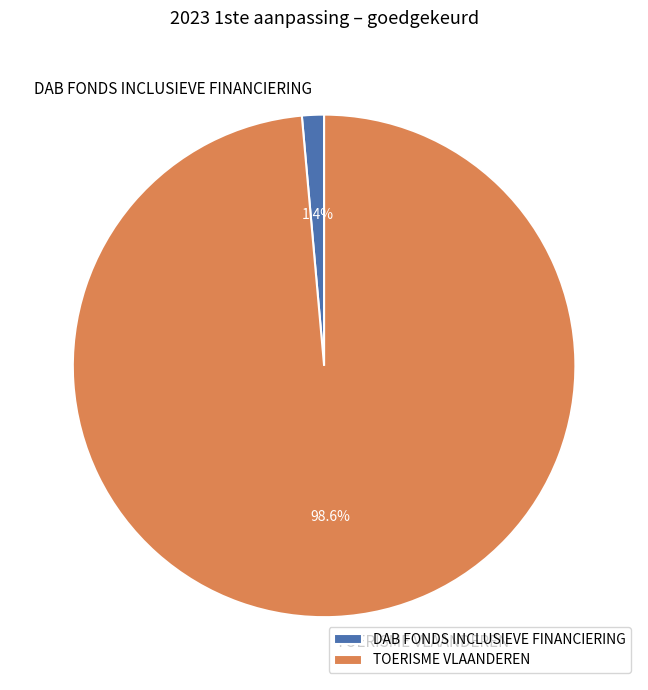

What is the majority slice?

TOERISME VLAANDEREN